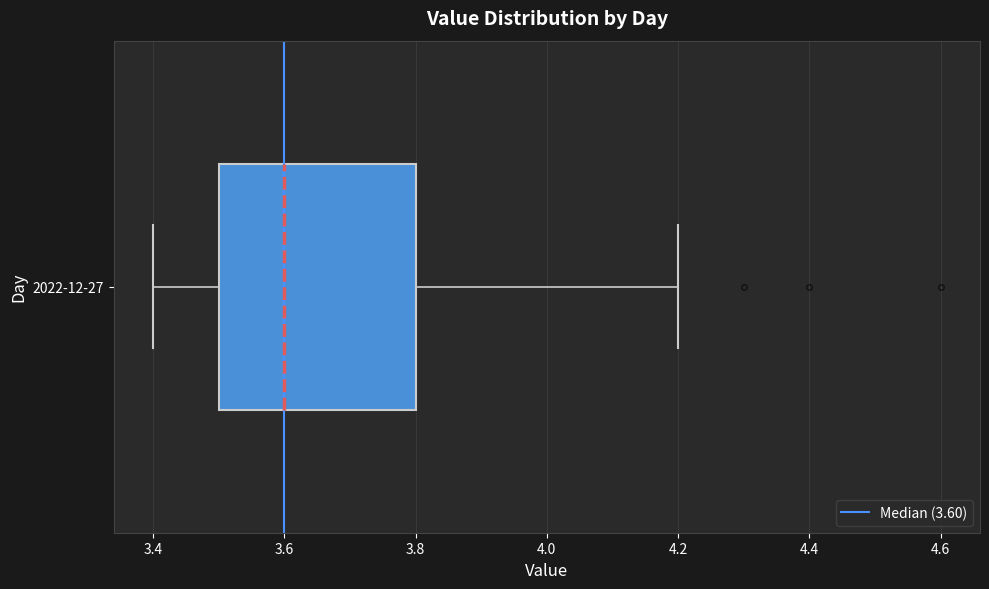

Where is the left edge of the box for 2022-12-27 on the x-axis? The values are not printed on the chart, so give them approximately, as read against the axis.

3.5